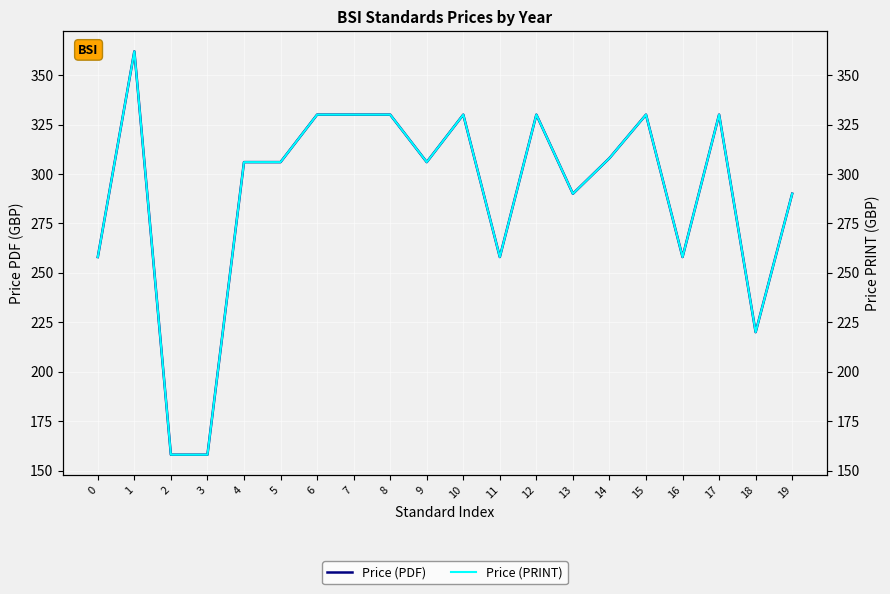

How many Price (PRINT) values are between 258 and 330?

16